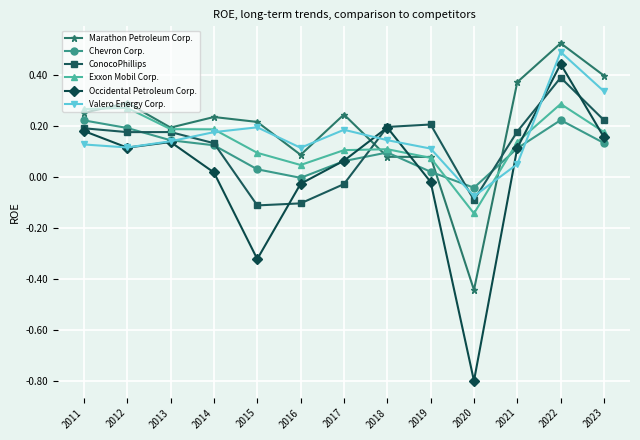

Is the value of Chevron Corp. at 2023 greater than the value of Marathon Petroleum Corp. at 2014?

No